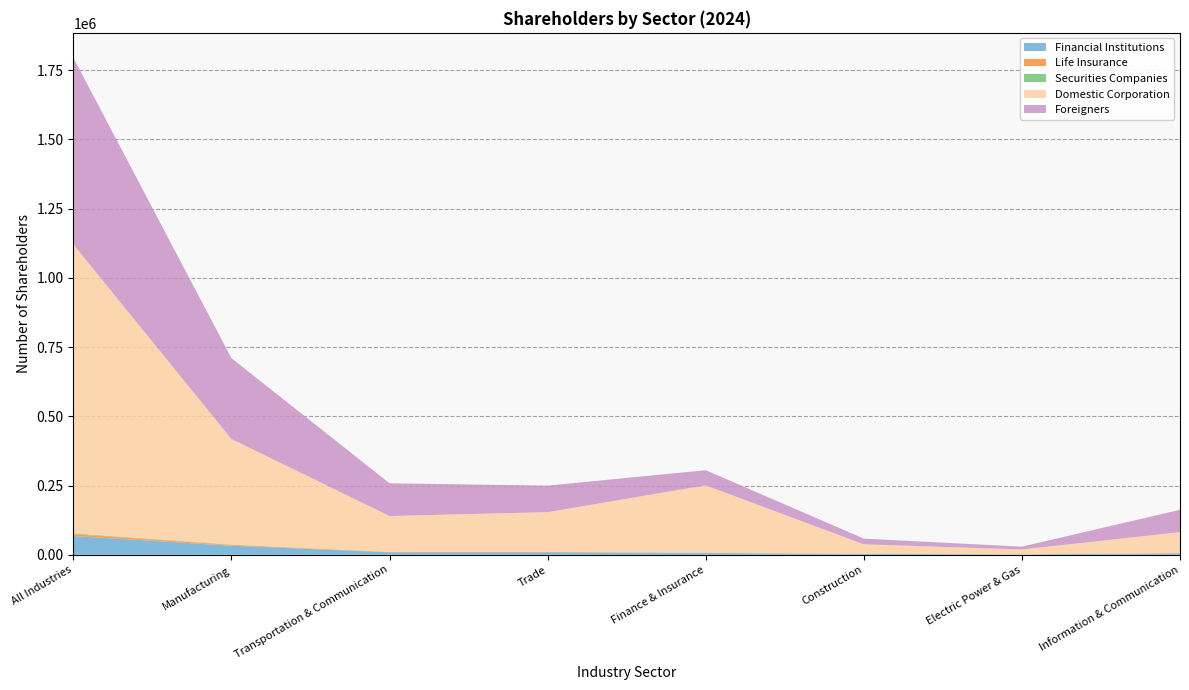

What is the maximum value for Financial Institutions?

67477